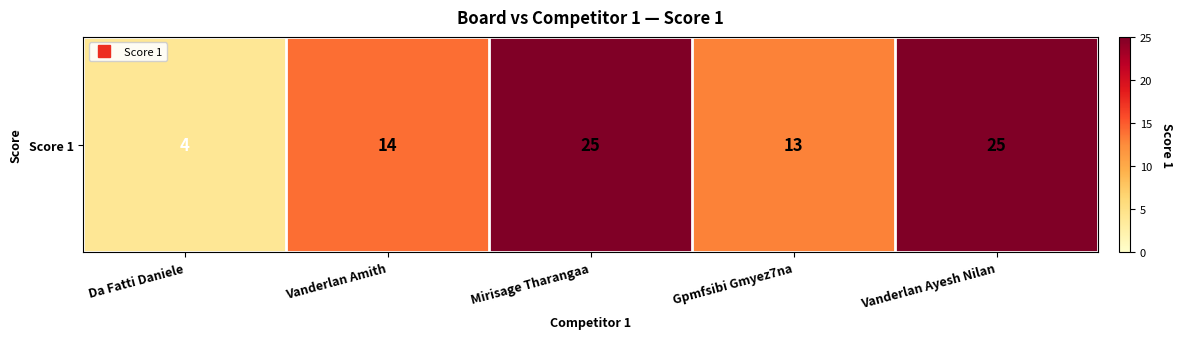

True or false: the data shows 7 at Gpmfsibi Gmyez7na.

False